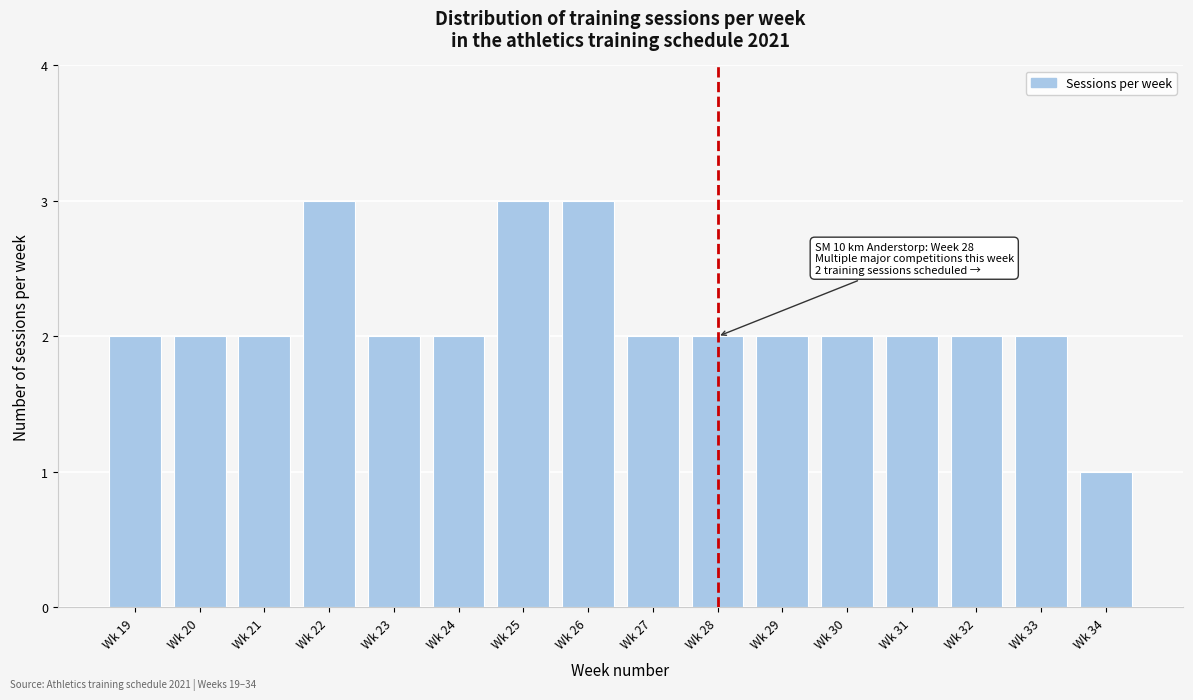

Reading right to left, what are all the values shown in this chart?

Wk 34=1	Wk 33=2	Wk 32=2	Wk 31=2	Wk 30=2	Wk 29=2	Wk 28=2	Wk 27=2	Wk 26=3	Wk 25=3	Wk 24=2	Wk 23=2	Wk 22=3	Wk 21=2	Wk 20=2	Wk 19=2